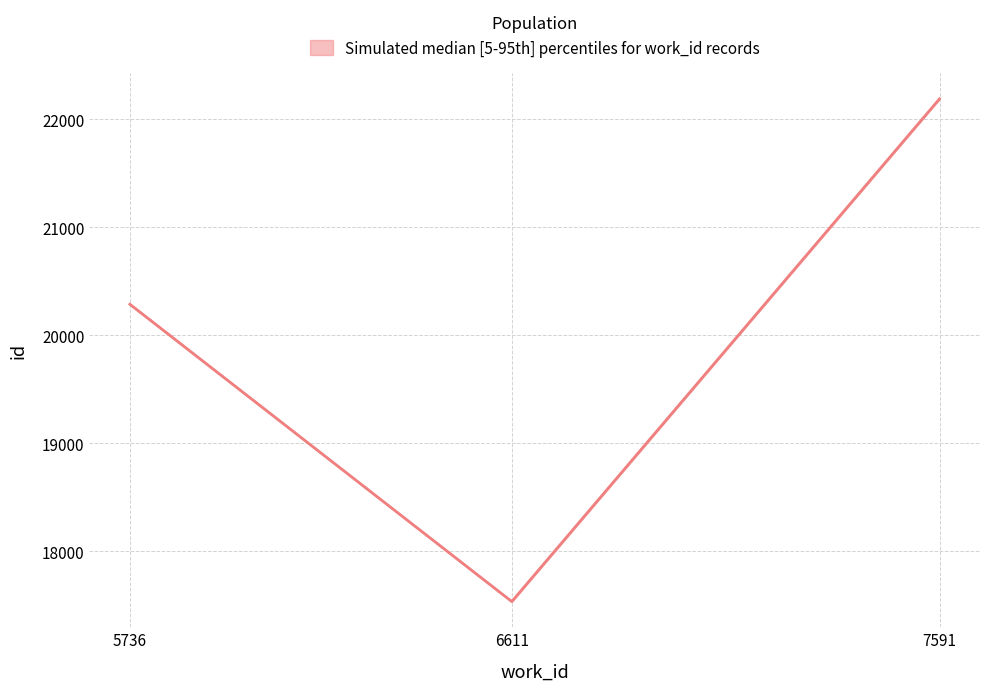

Where is upper nearest to the value 20288?

7591